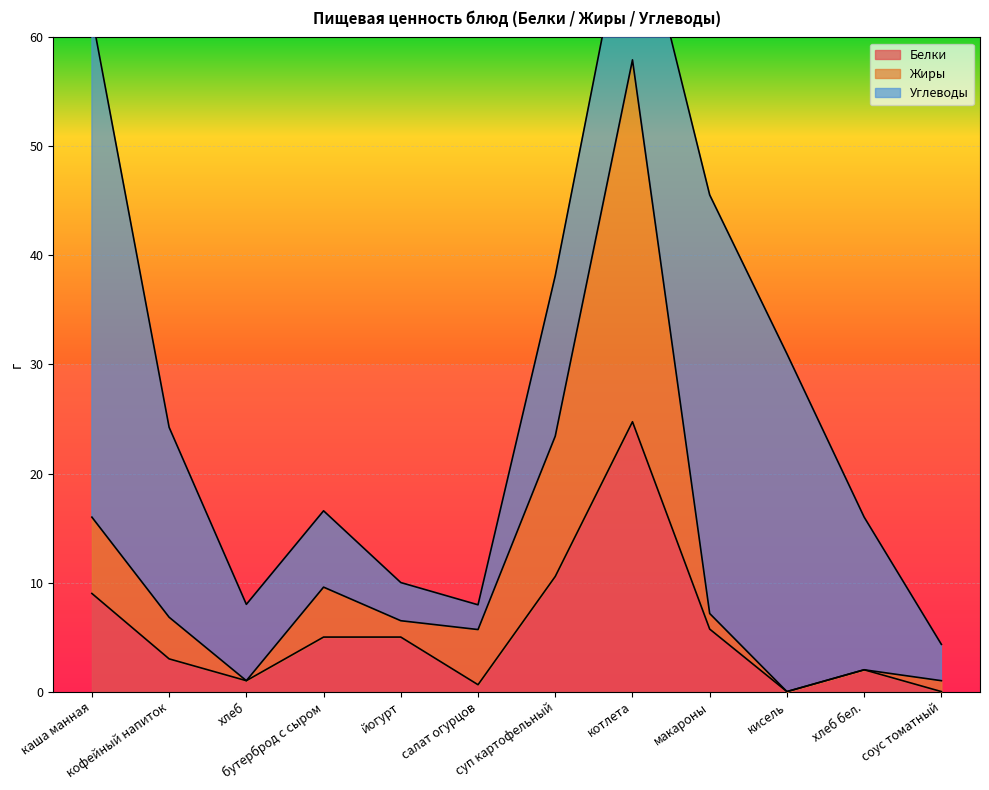

Which category has the lowest value in the Белки series?

кисель